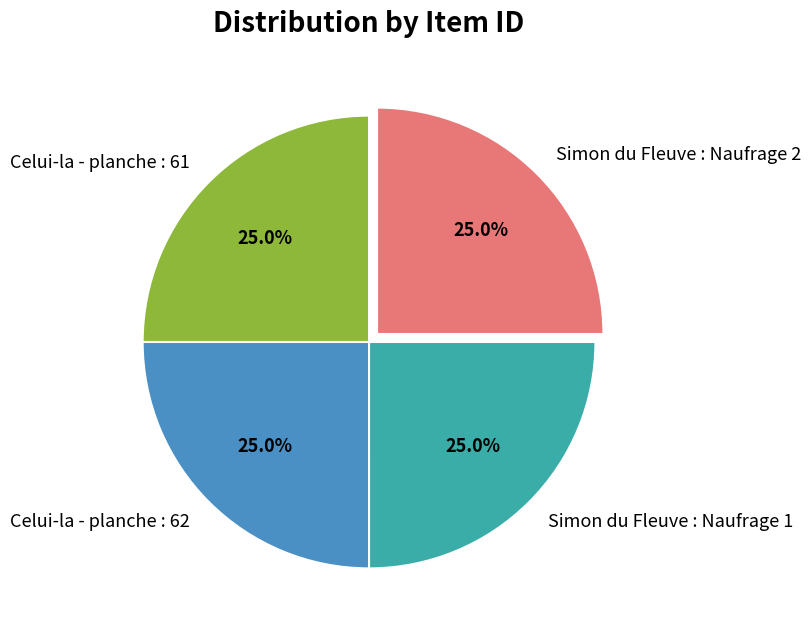

Is it true that Simon du Fleuve : Naufrage 1 is 13% of the pie?

False